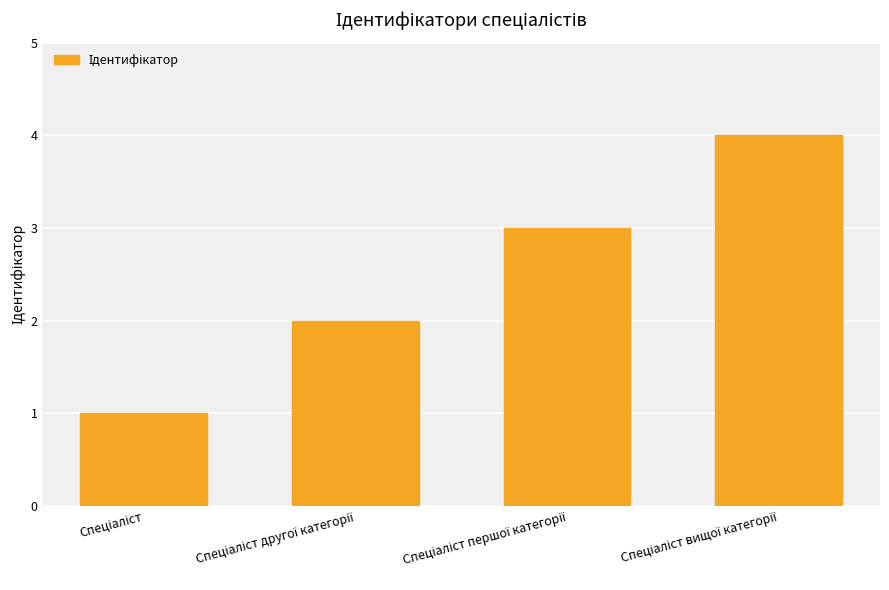

What is the greatest value displayed?

4